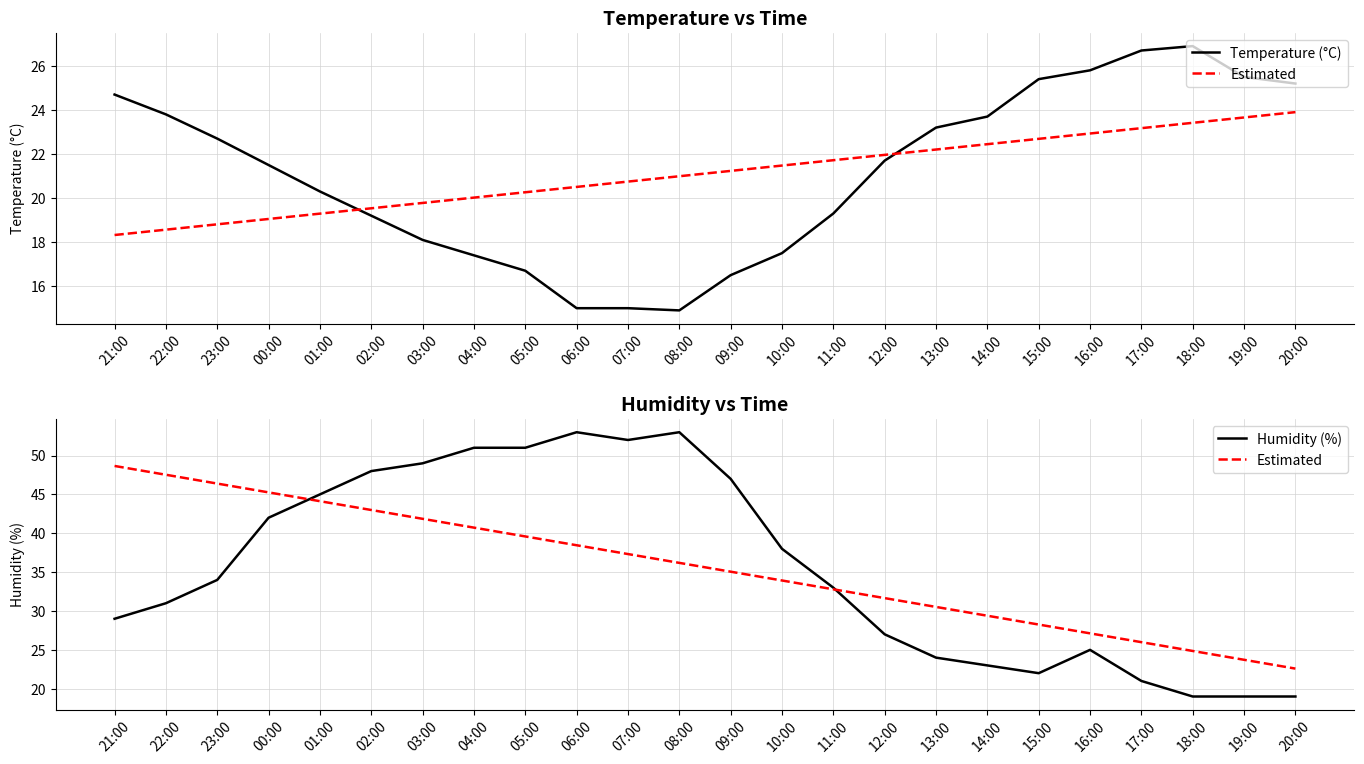

Reading left to right, extract all data points from this chart.

Temperature (°C): 21:00=24.7	22:00=23.8	23:00=22.7	00:00=21.5	01:00=20.3	02:00=19.2	03:00=18.1	04:00=17.4	05:00=16.7	06:00=15.0	07:00=15.0	08:00=14.9	09:00=16.5	10:00=17.5	11:00=19.3	12:00=21.7	13:00=23.2	14:00=23.7	15:00=25.4	16:00=25.8	17:00=26.7	18:00=26.9	19:00=25.5	20:00=25.2
Estimated: 21:00=48.7	22:00=47.5	23:00=46.4	00:00=45.3	01:00=44.1	02:00=43.0	03:00=41.9	04:00=40.7	05:00=39.6	06:00=38.5	07:00=37.3	08:00=36.2	09:00=35.1	10:00=33.9	11:00=32.8	12:00=31.7	13:00=30.5	14:00=29.4	15:00=28.3	16:00=27.1	17:00=26.0	18:00=24.9	19:00=23.7	20:00=22.6
Humidity (%): 21:00=29.0	22:00=31.0	23:00=34.0	00:00=42.0	01:00=45.0	02:00=48.0	03:00=49.0	04:00=51.0	05:00=51.0	06:00=53.0	07:00=52.0	08:00=53.0	09:00=47.0	10:00=38.0	11:00=33.0	12:00=27.0	13:00=24.0	14:00=23.0	15:00=22.0	16:00=25.0	17:00=21.0	18:00=19.0	19:00=19.0	20:00=19.0